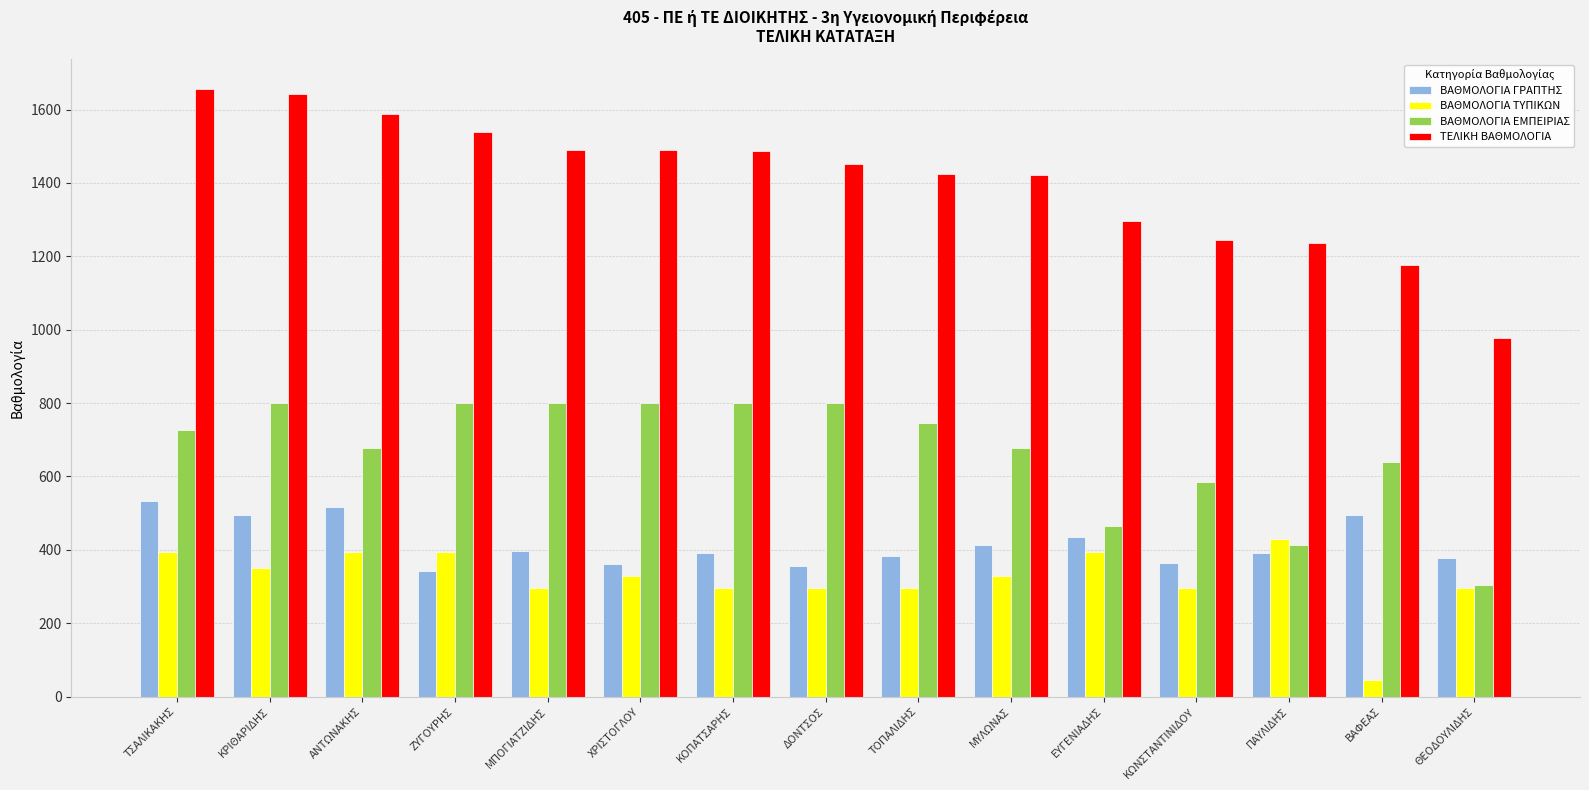

Read the ΒΑΘΜΟΛΟΓΙΑ ΓΡΑΠΤΗΣ value at ΚΩΝΣΤΑΝΤΙΝΙΔΟΥ.

365.0